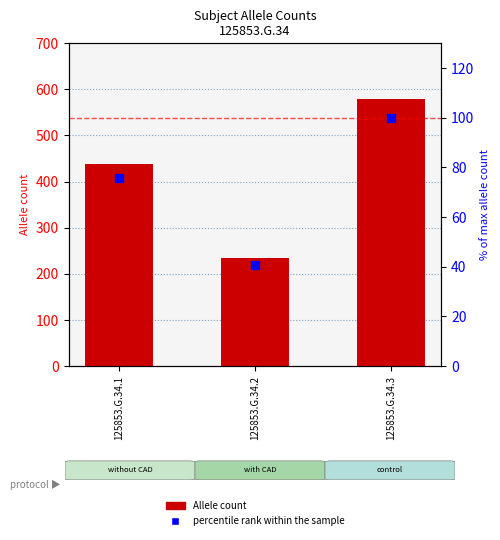

Which series has the largest Y range (max minus min)?

Allele count